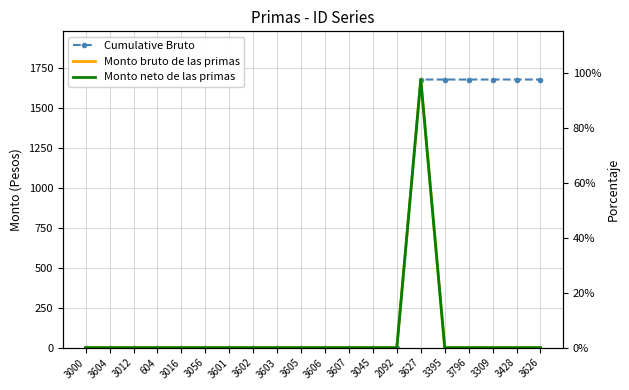

List the labels in order of Monto neto de las primas value, largest first.

3627, 3000, 3604, 3012, 604, 3016, 3056, 3601, 3602, 3603, 3605, 3606, 3607, 3045, 2092, 3395, 3796, 3309, 3428, 3626